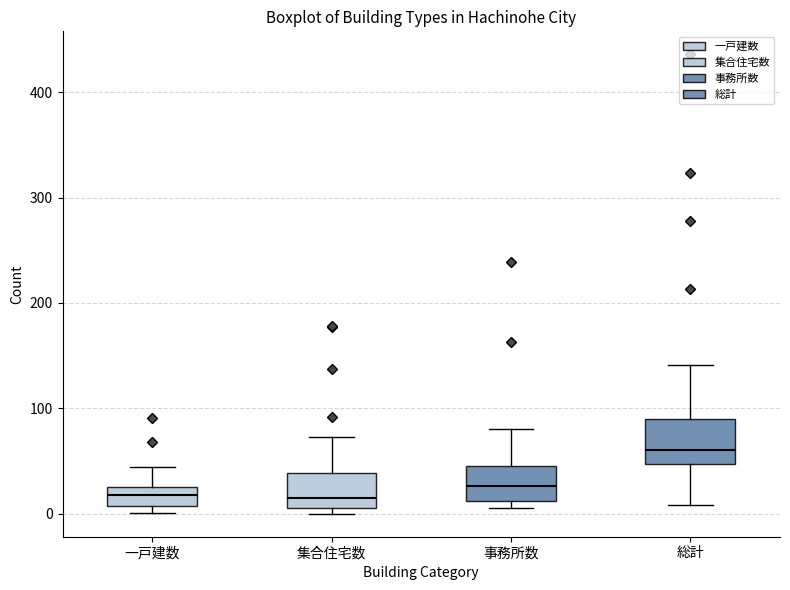

Where is the upper edge of the box for 集合住宅数 on the y-axis? The values are not printed on the chart, so give them approximately, as read against the axis.

40